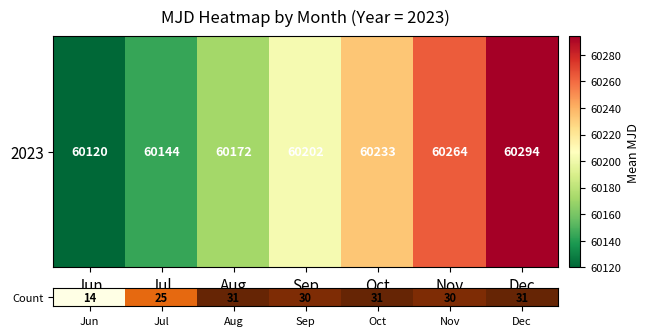

Rank the categories by value from lowest to highest.

Jun, Jul, Sep, Nov, Aug, Oct, Dec